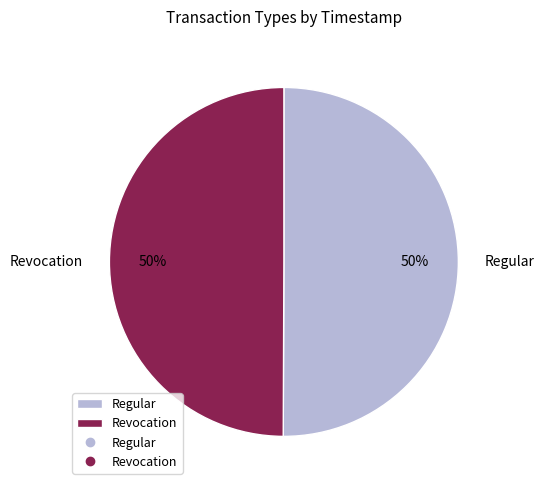

Count the number of slices in the pie.

2